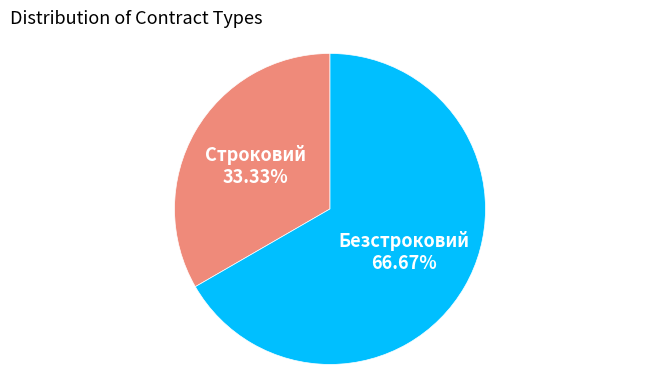

Is it true that Строковий is 33% of the pie?

True